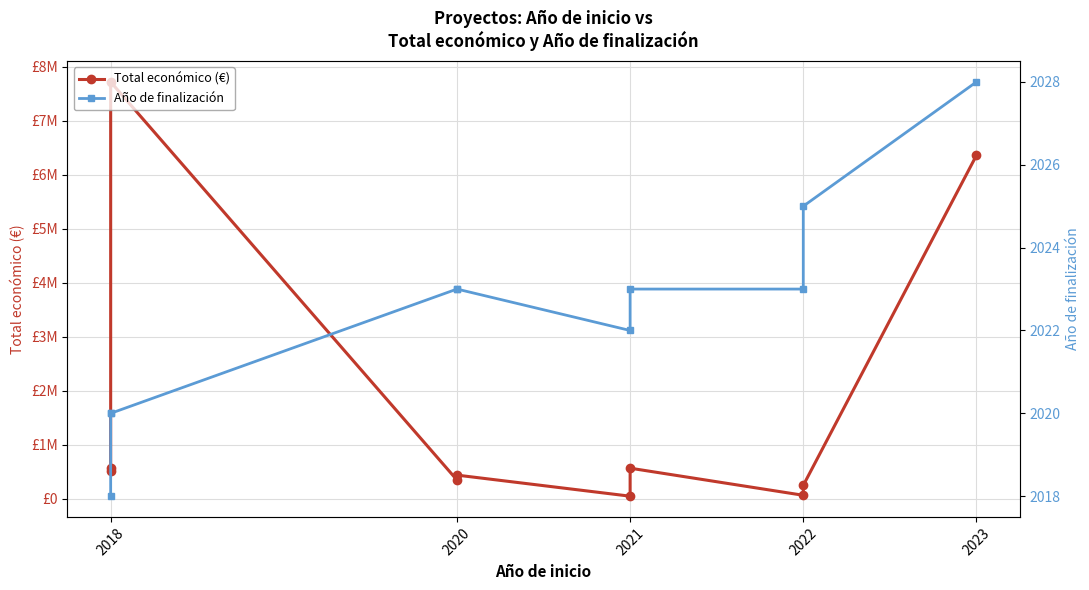

Which has a higher value, 2018 or 2018?

2018